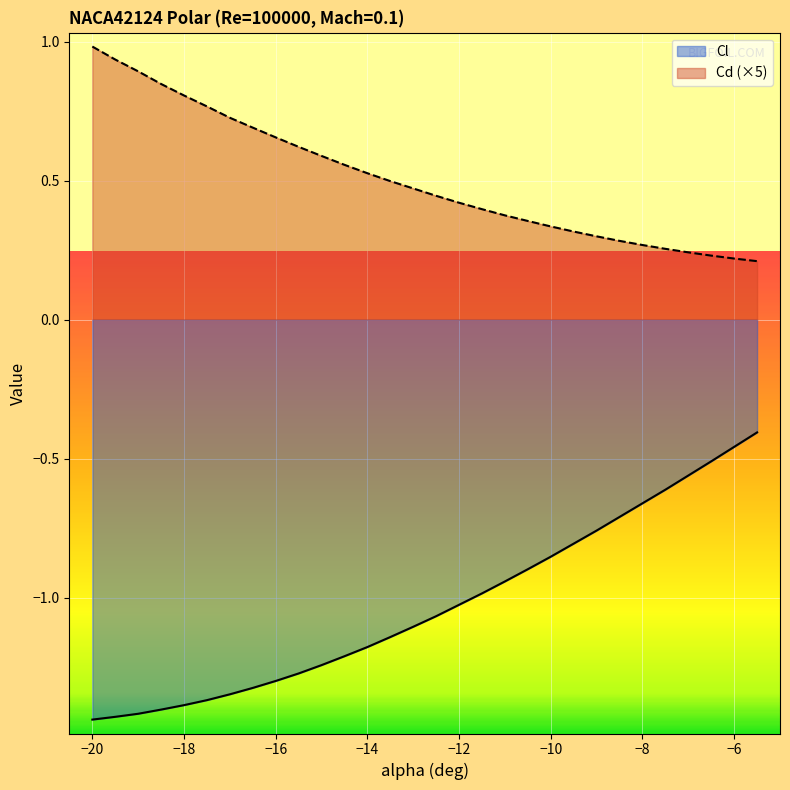

Where does the Cl series first go above -1?

-11.5